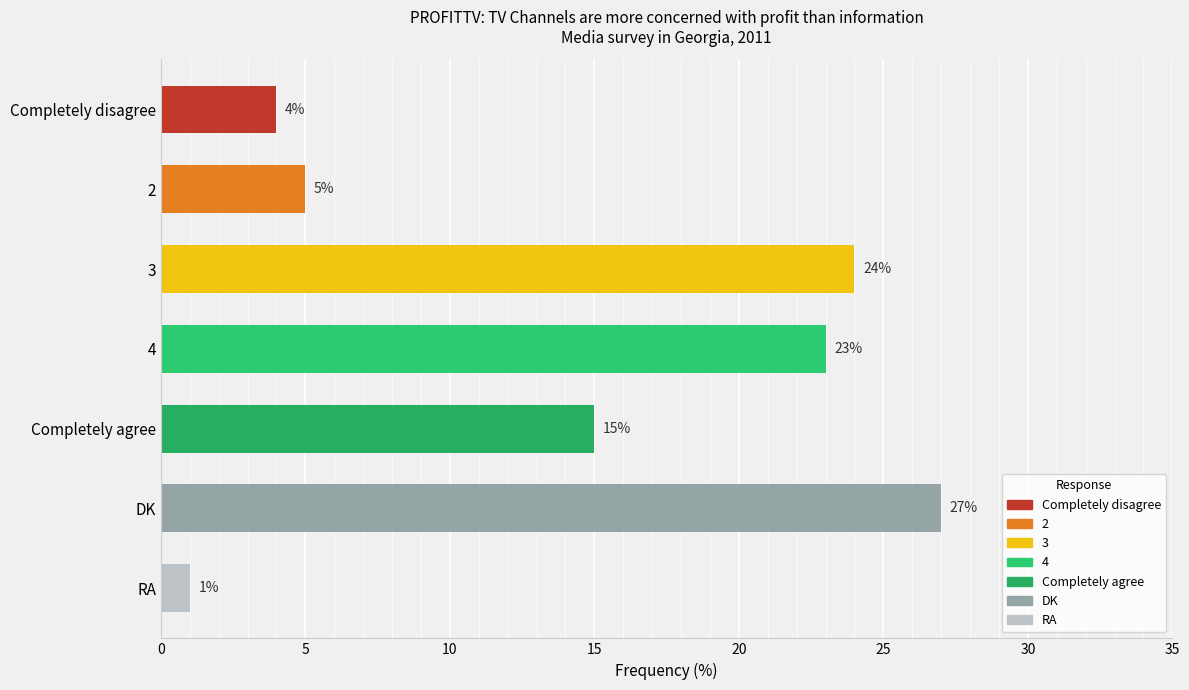

What is the ratio of the value at 4 to the value at DK?

0.9